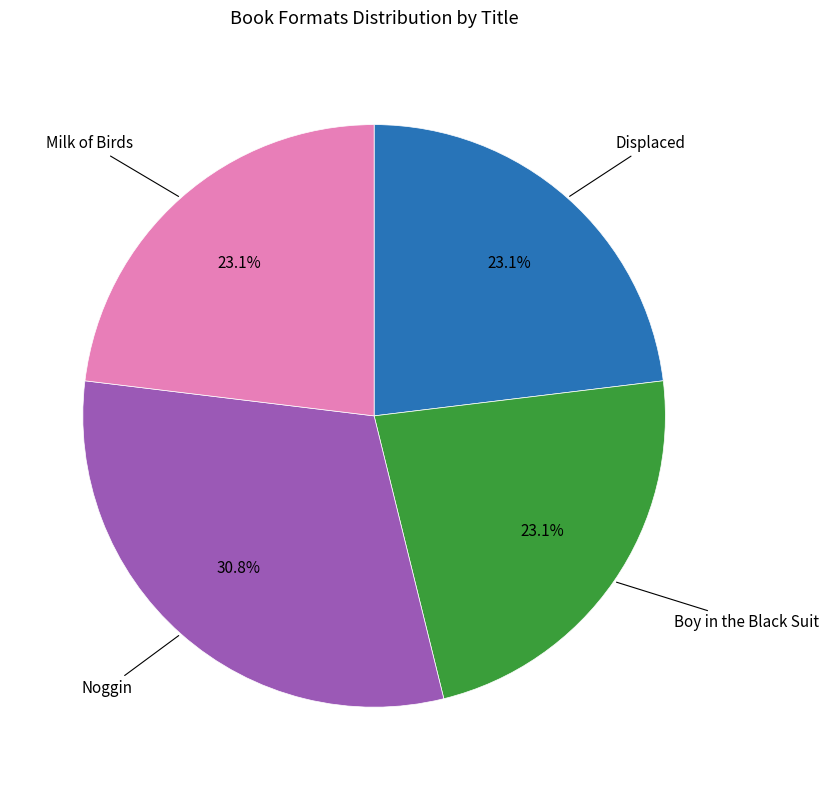

Does any single category account for the majority?

No